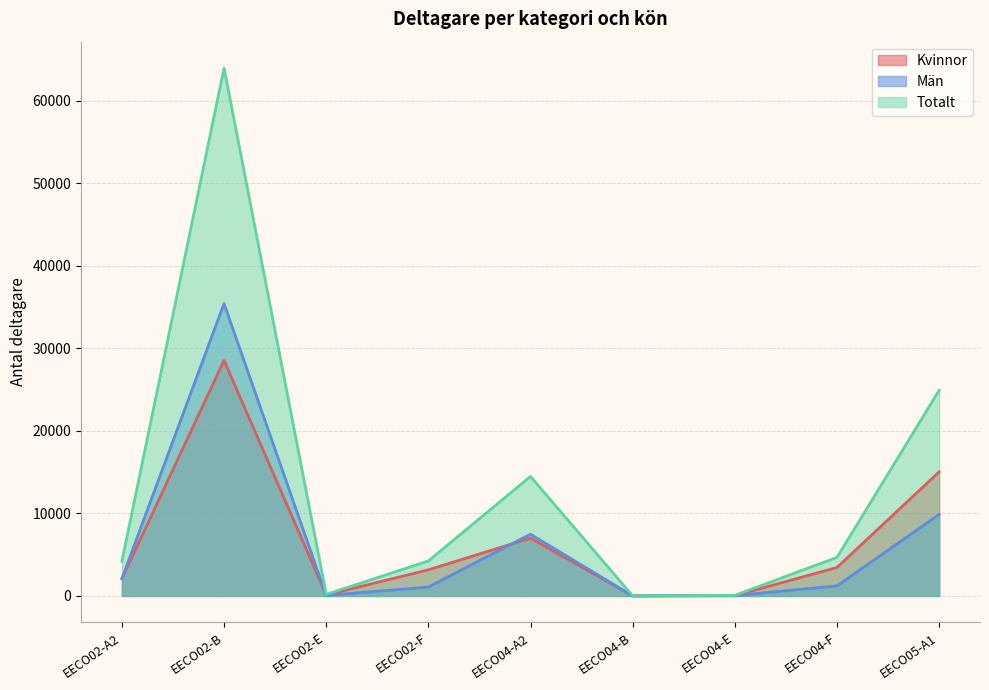

What are all the series names shown in the legend?

Kvinnor, Män, Totalt